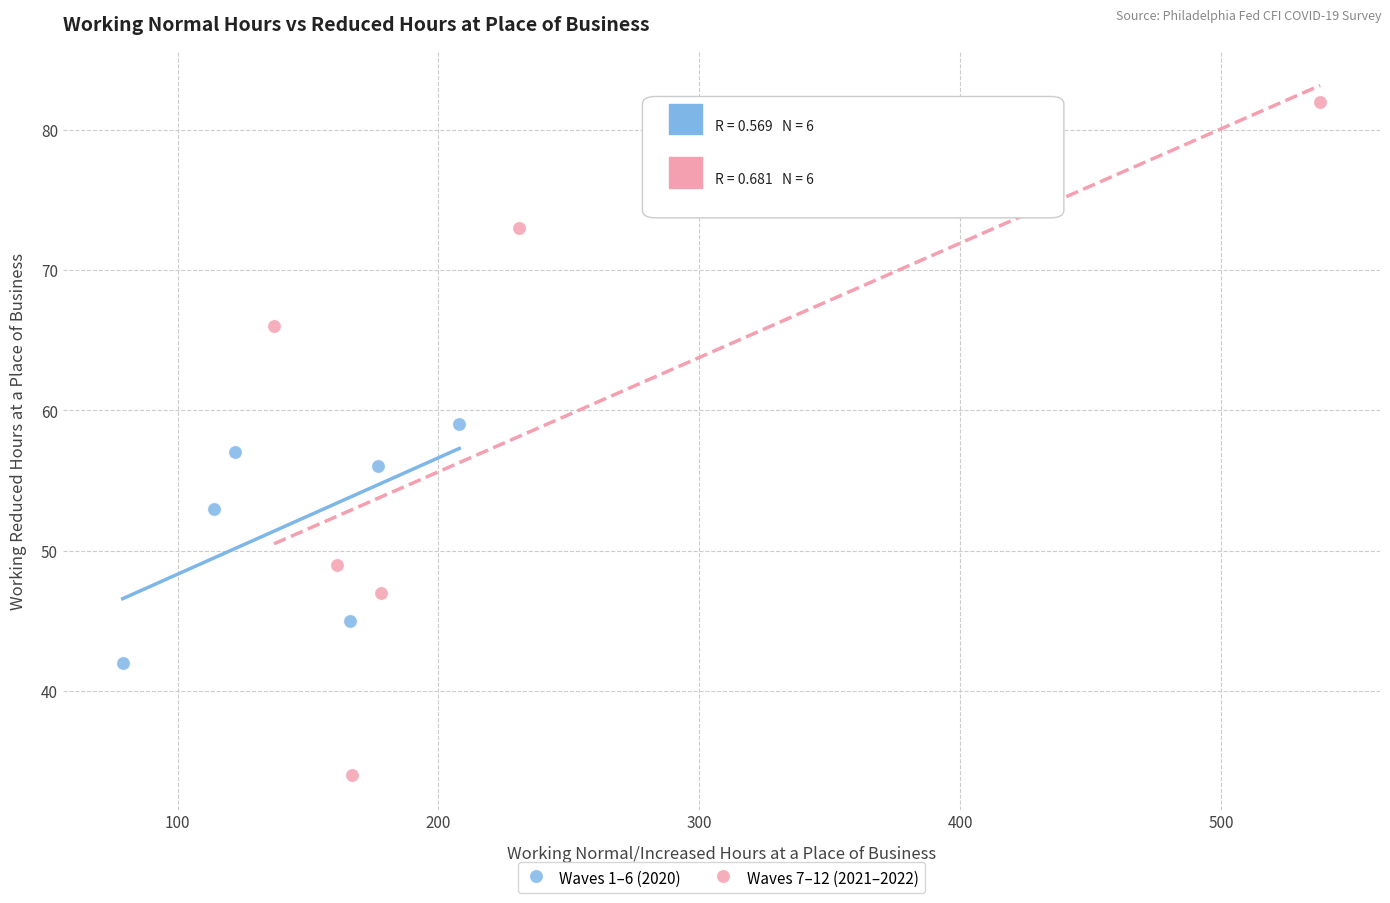

What are all the series names shown in the legend?

Waves 1–6 (2020), Waves 7–12 (2021–2022)